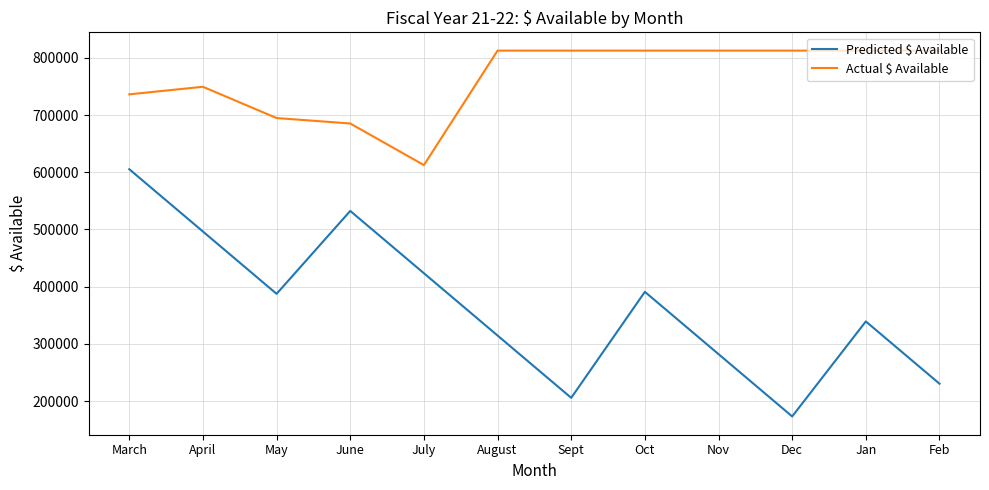

Which series changed the most between Oct and Feb?

Predicted $ Available